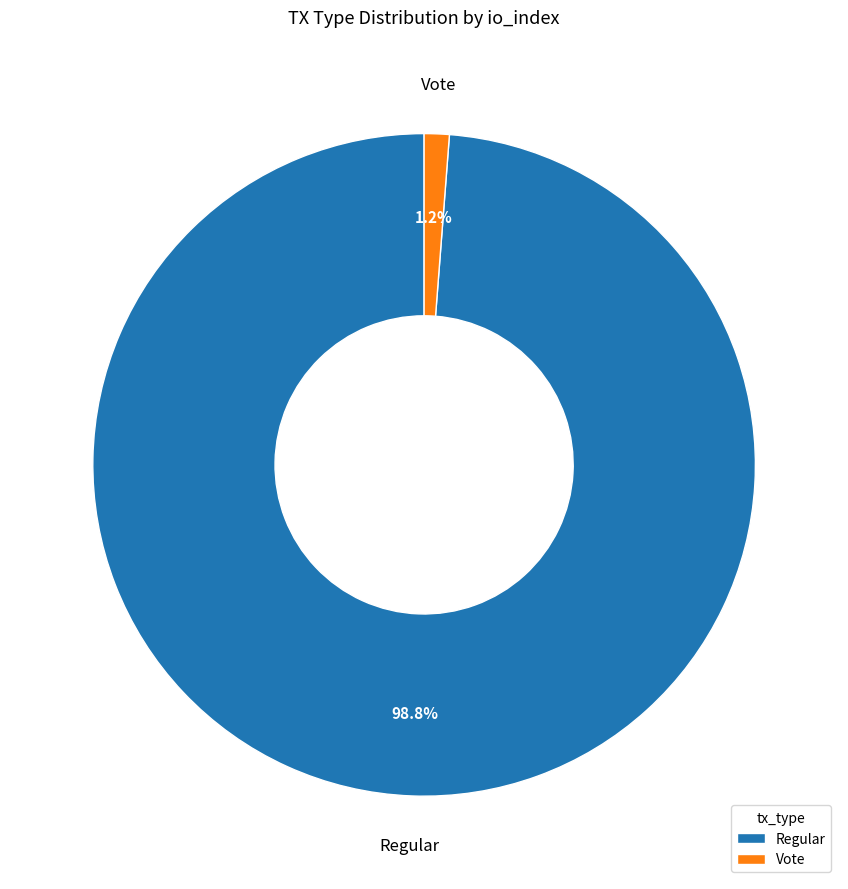

True or false: Vote accounts for 16% of the total.

False